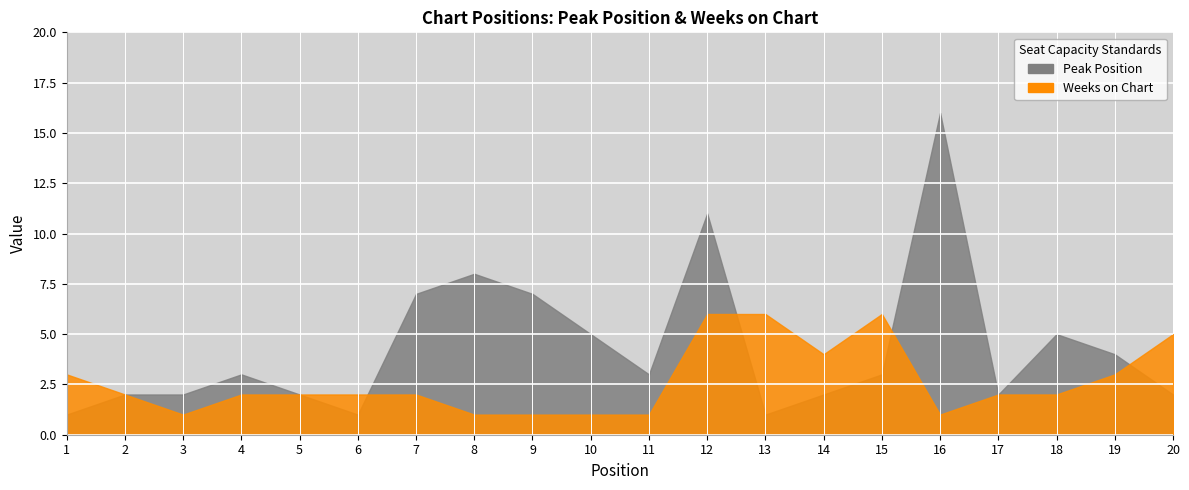

Which label corresponds to the largest value in the chart?

16